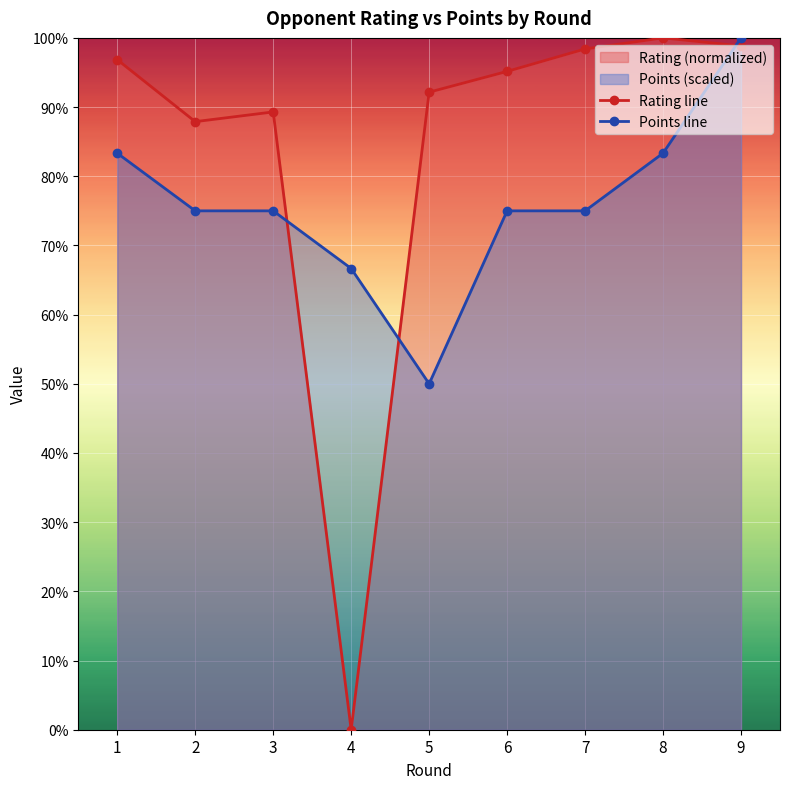

At which category is the sum across all series the highest?

9